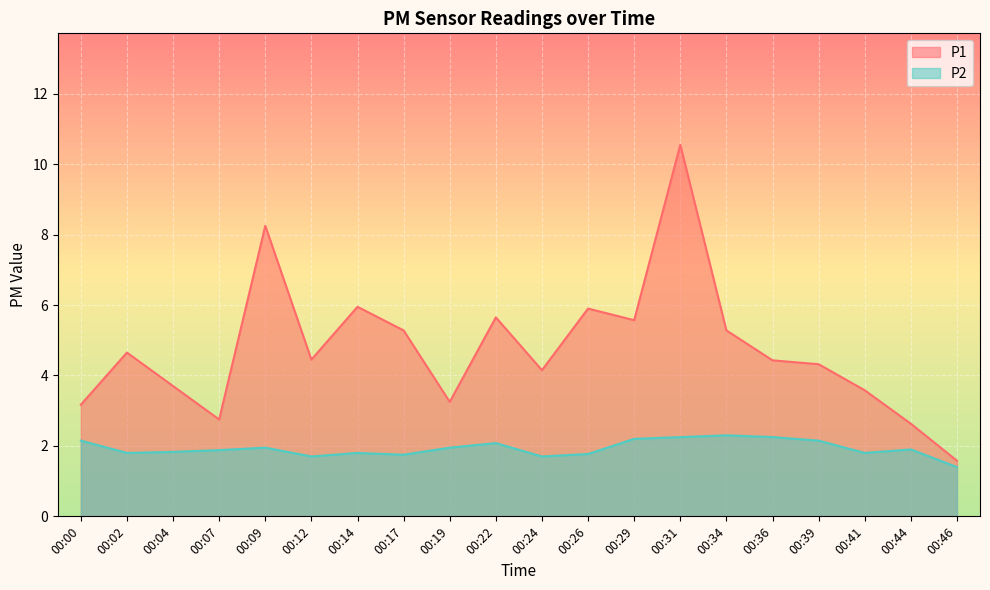

What is the difference between the highest and lowest values at 00:29?

3.4